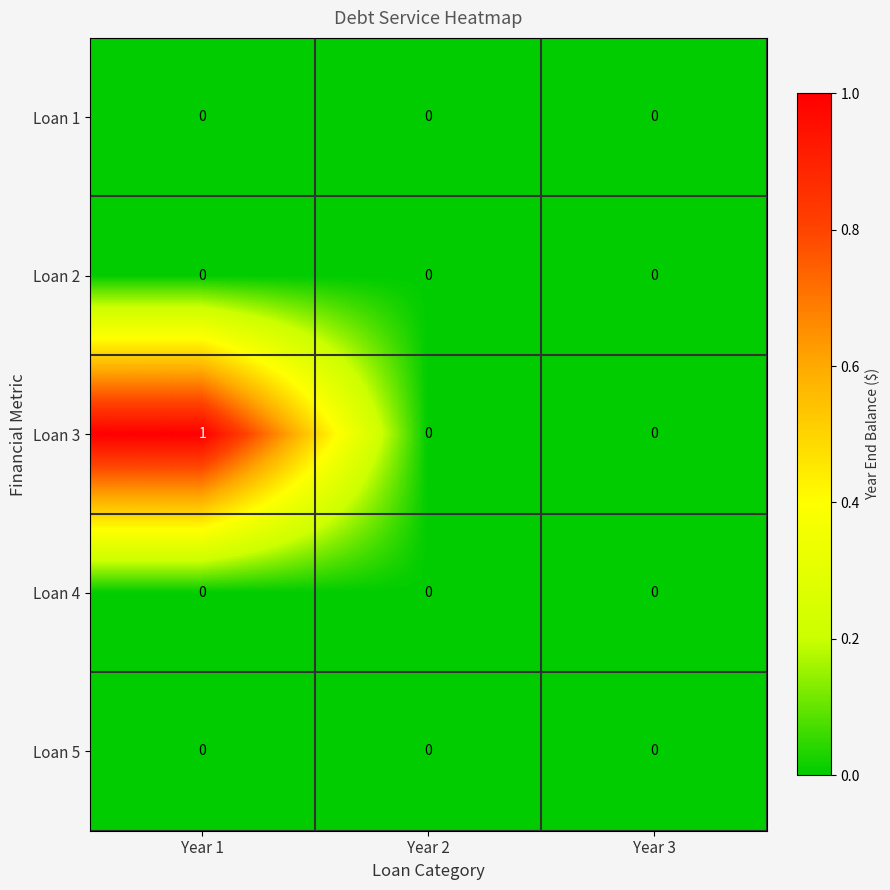

Reading right to left, extract all data points from this chart.

Loan 1: Year 3=0	Year 2=0	Year 1=0
Loan 2: Year 3=0	Year 2=0	Year 1=0
Loan 3: Year 3=0	Year 2=0	Year 1=1
Loan 4: Year 3=0	Year 2=0	Year 1=0
Loan 5: Year 3=0	Year 2=0	Year 1=0